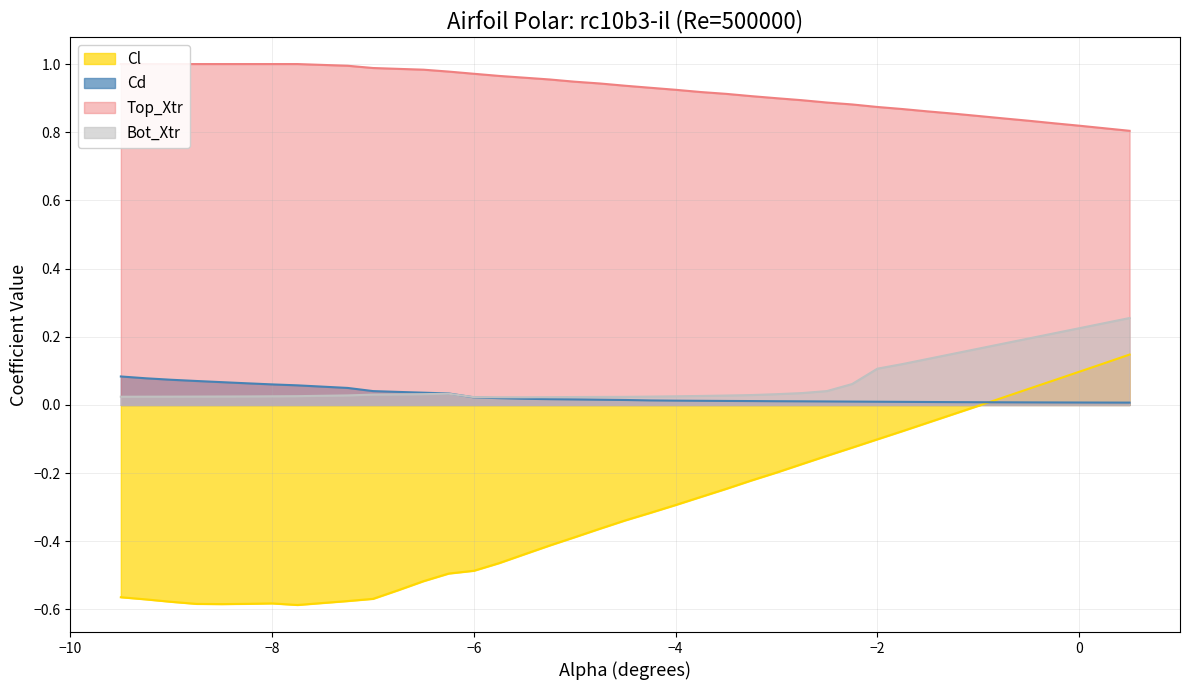

What is the minimum value shown in the chart?

-0.6